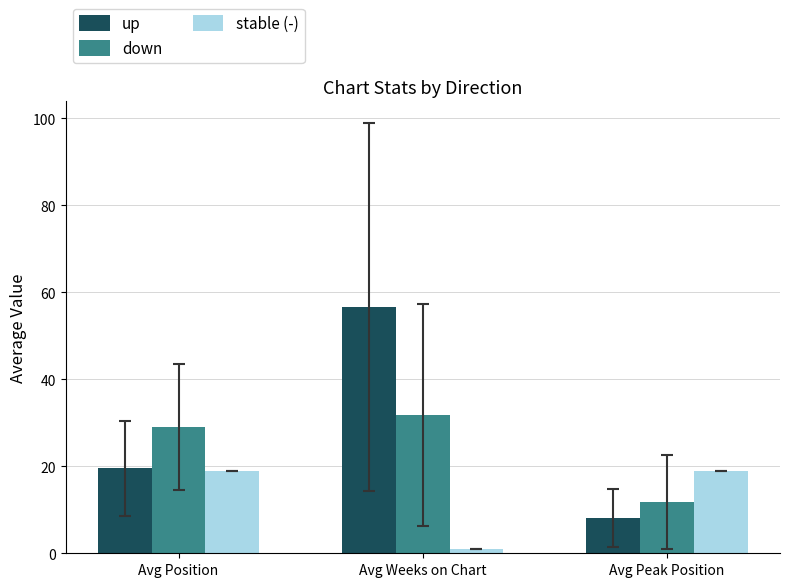

What is the sum of the stable (-) values at Avg Weeks on Chart and Avg Position?

20.0